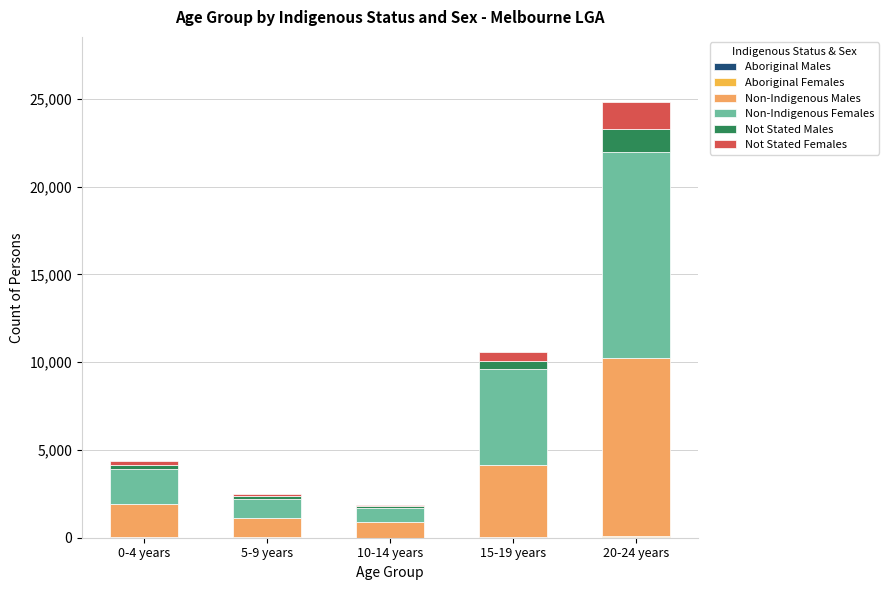

How many distinct data groups are displayed?

6